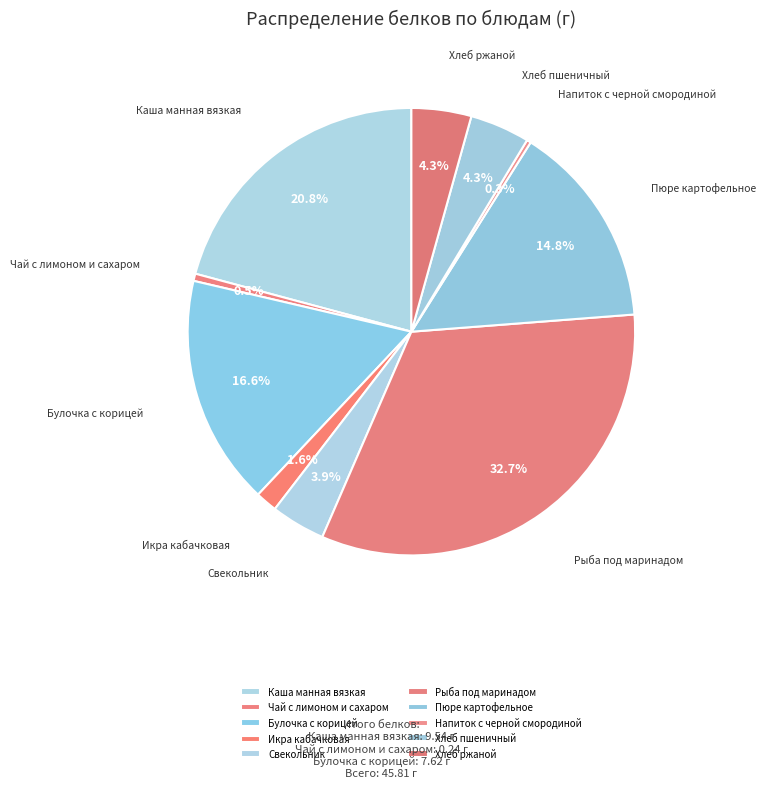

What percentage is NOT represented by Булочка с корицей?

83.4%